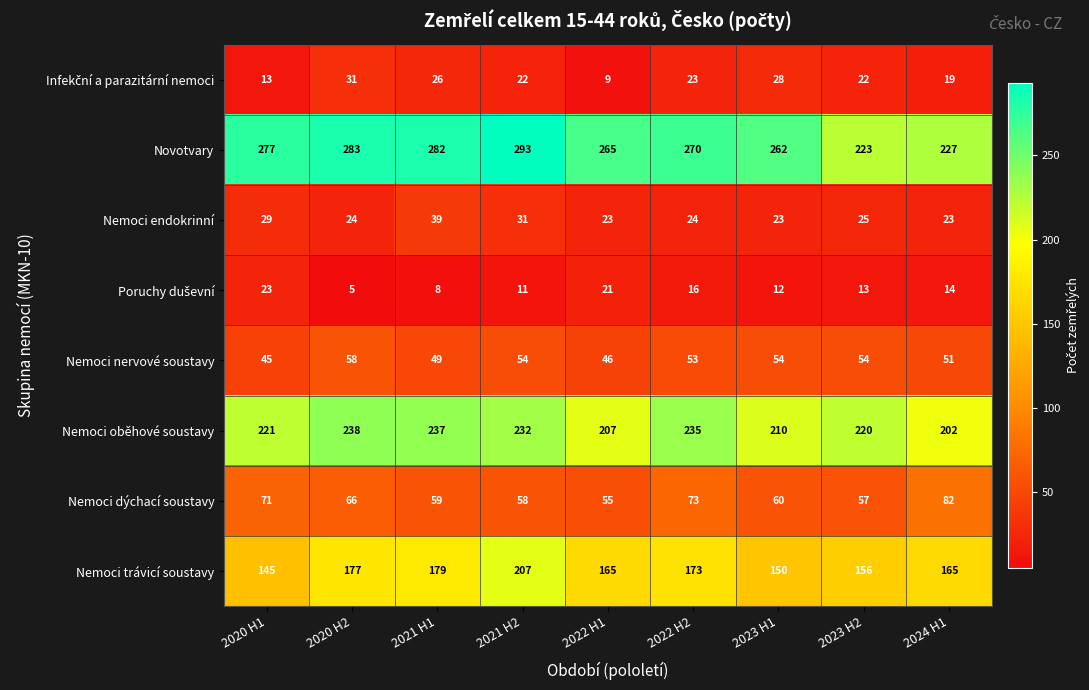

Which series has the widest spread of values?

Novotvary